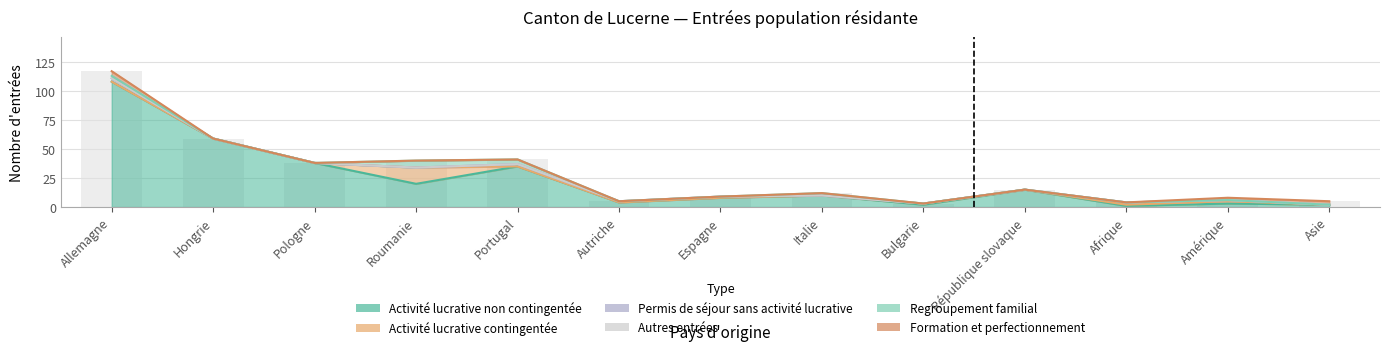

Count the number of categories in the chart.

13